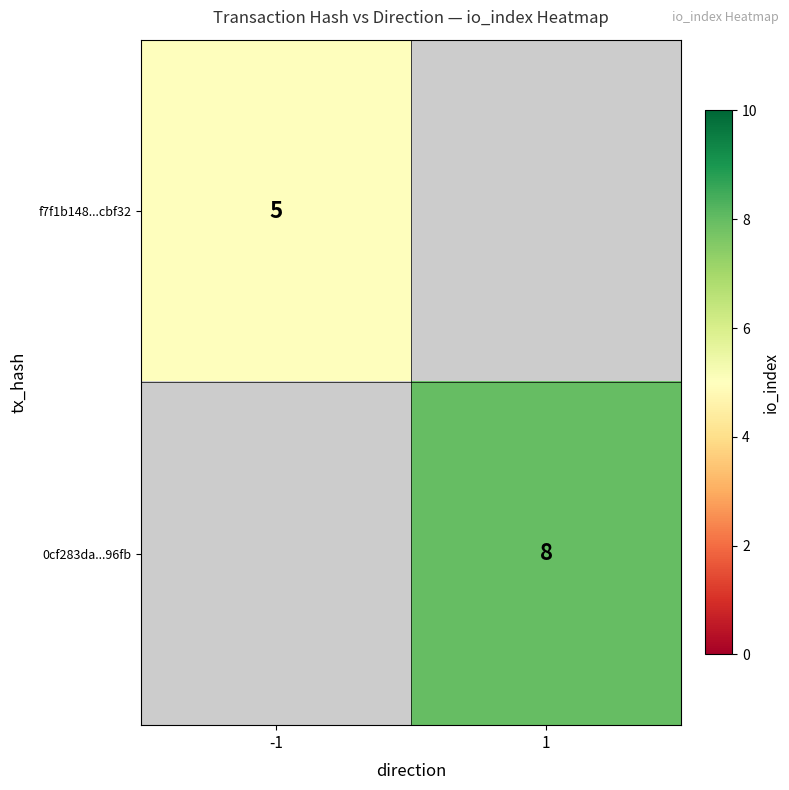

Is it true that 0cf283da...96fb equals 12 at 1?

False